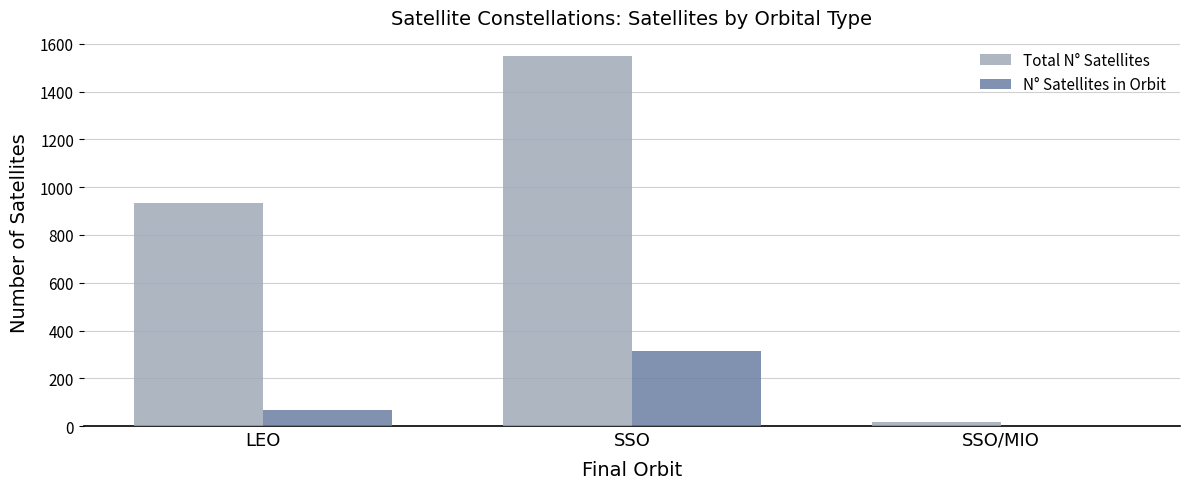

What are all the series names shown in the legend?

Total N° Satellites, N° Satellites in Orbit